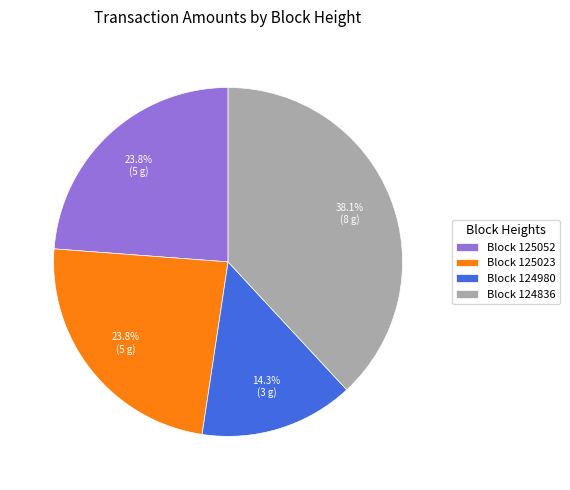

How many segments does this pie chart have?

4